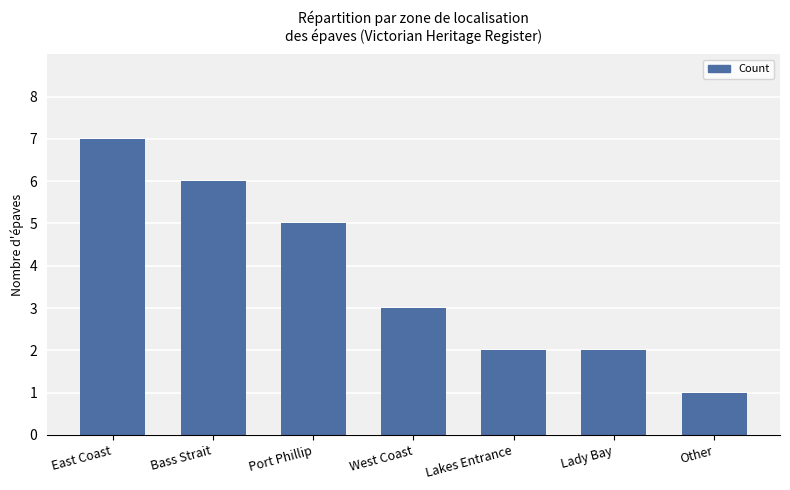

At which category does the chart reach its peak across all series?

East Coast